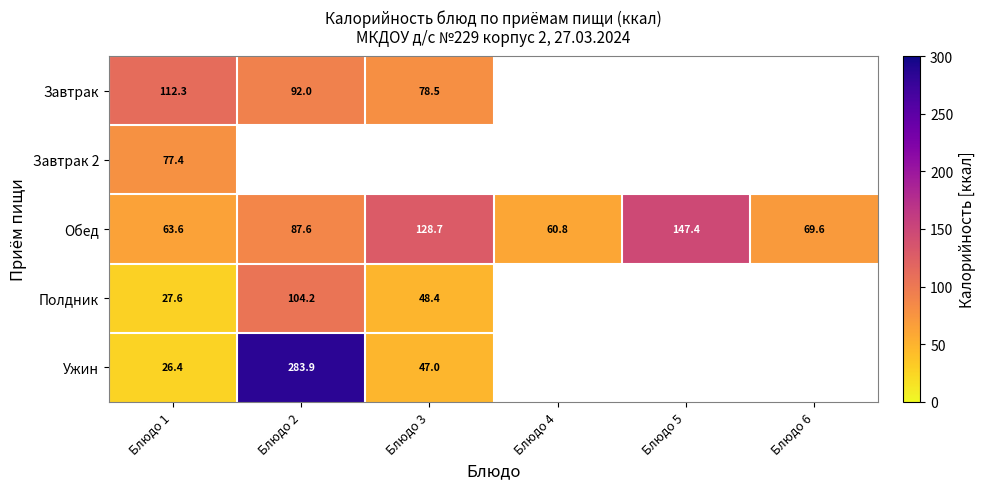

Which label corresponds to the largest value in the chart?

Блюдо 2